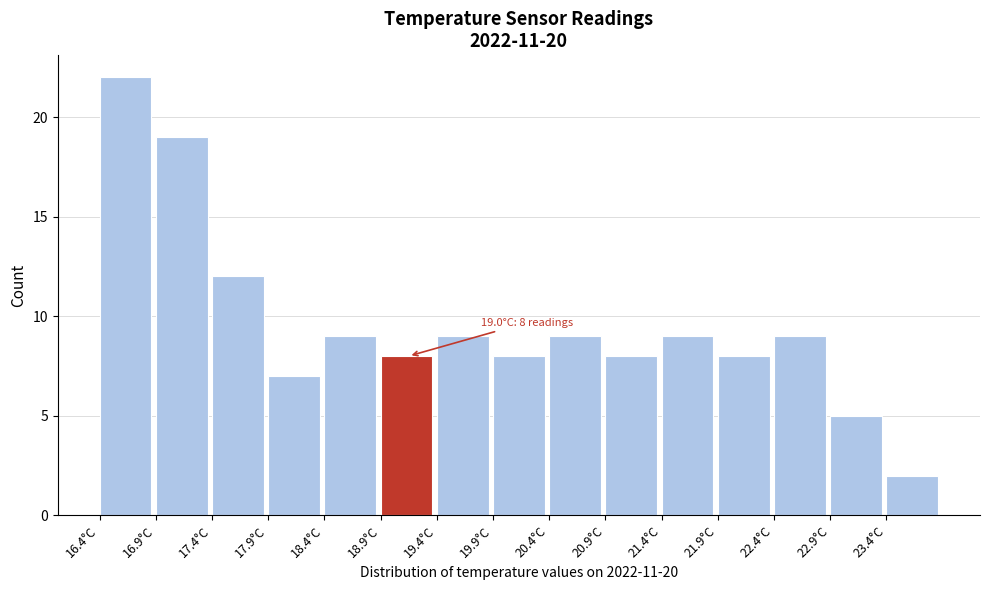

Which range on the x-axis has the tallest bar?

16.4 to 16.9